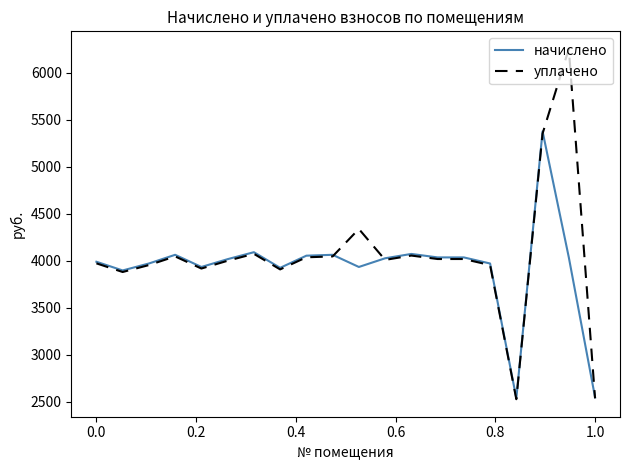

Which series has the widest spread of values?

уплачено